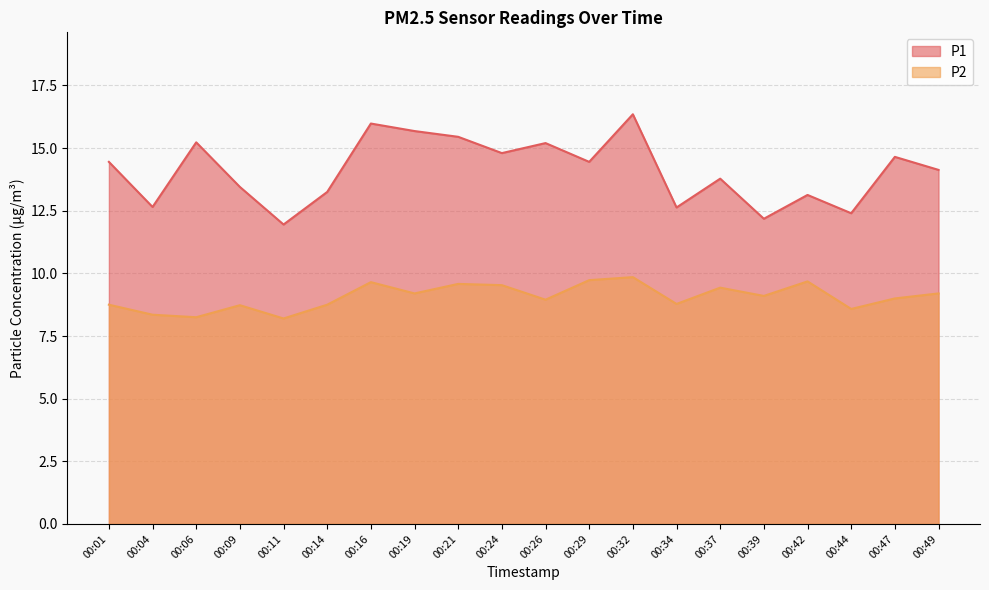

What is the difference between the second highest and minimum values in the P2 series?

1.5